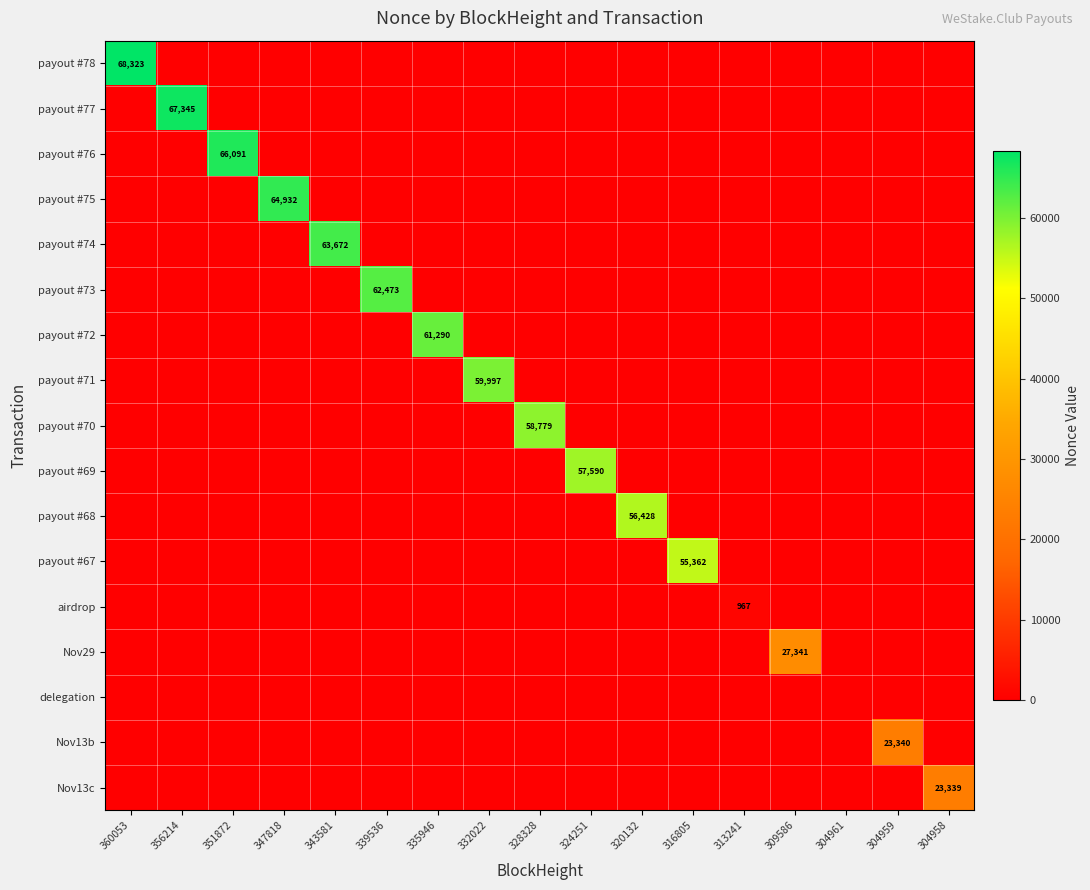

The payout #73 series shows 96802 at 339536. True or false?

False